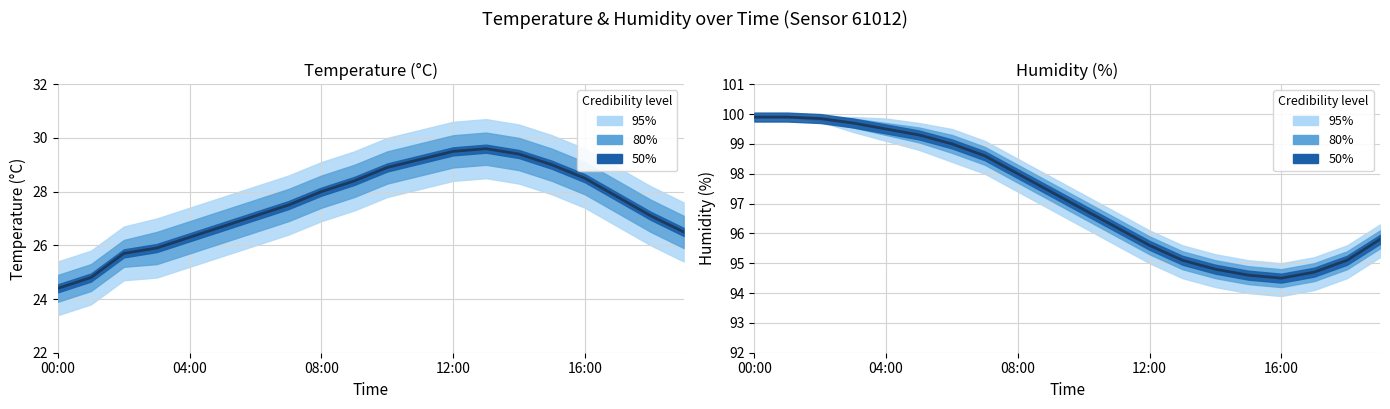

True or false: the data shows 53.8 at 13.

False